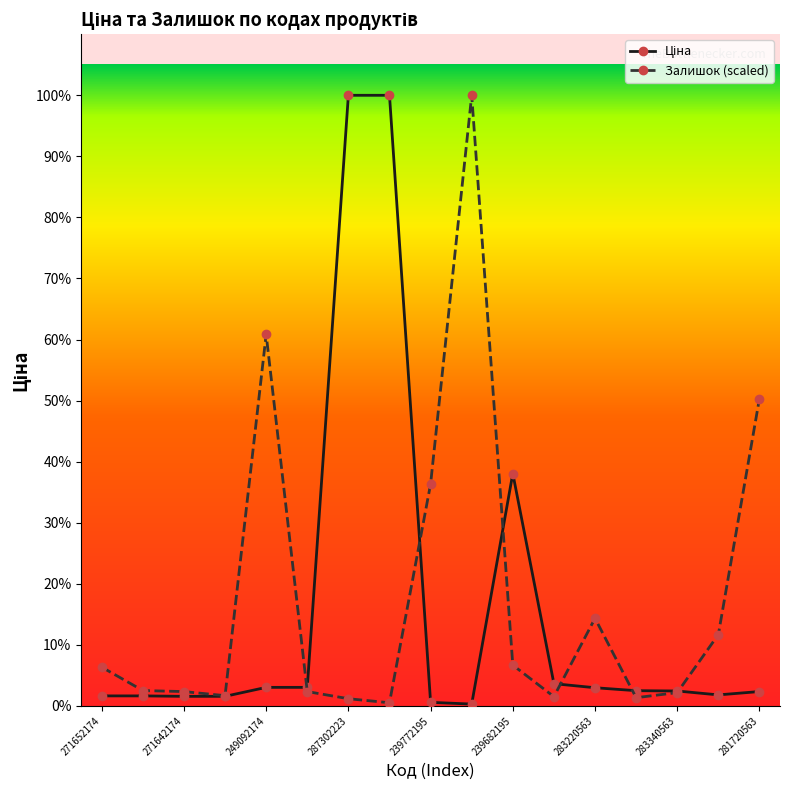

In Ціна, how many points are lower than both neighbors (excluding endpoints)?

2